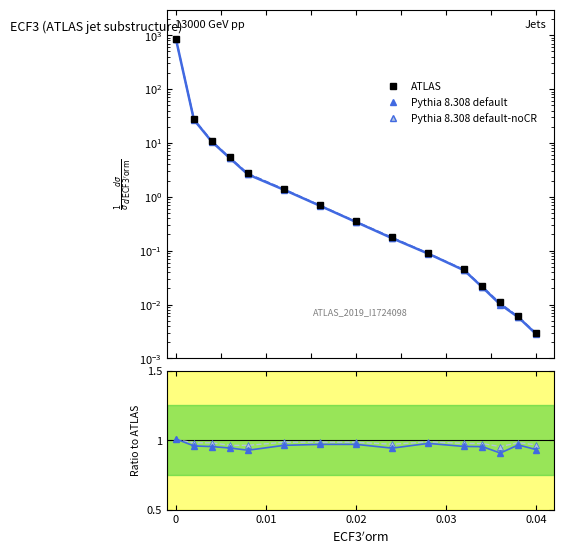

How many Pythia 8.308 default-noCR values are between 0 and 1?

14